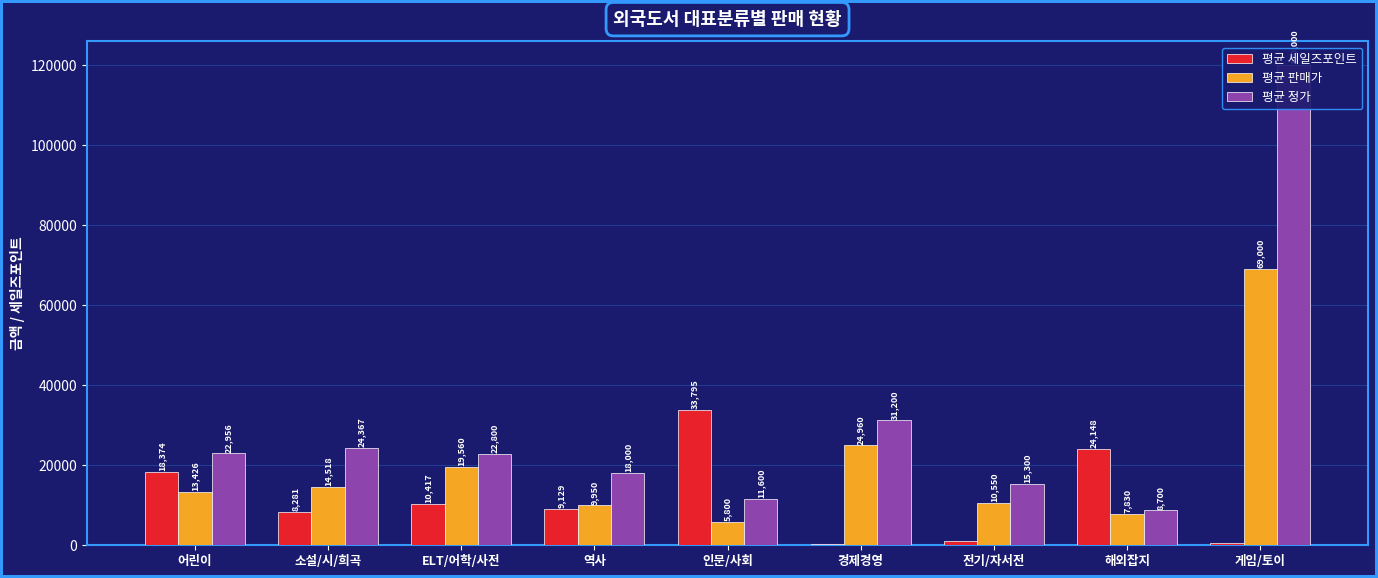

What position from the right is 전기/자서전?

3